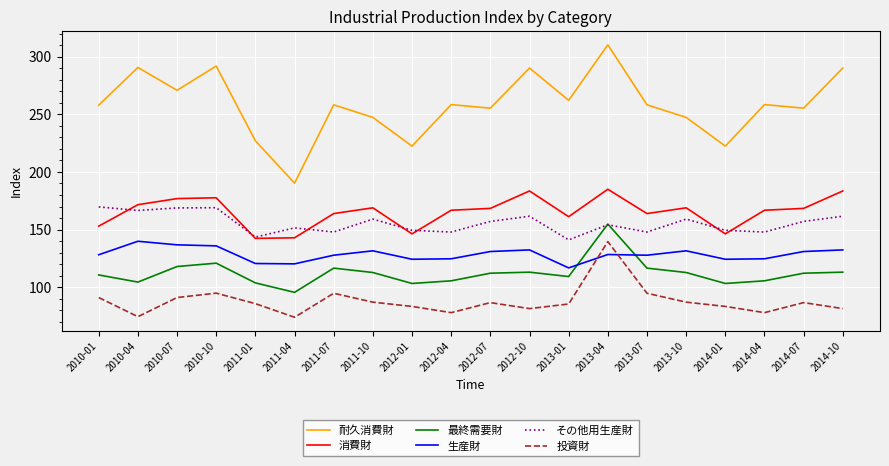

At how many categories does at least one series exceed 172?

20